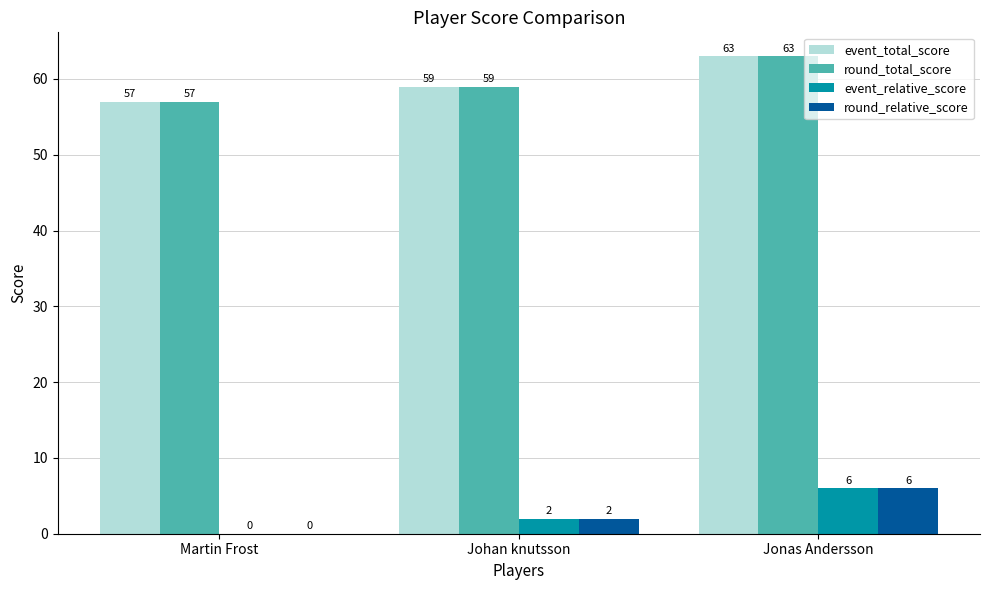

The event_total_score series shows 95 at Jonas Andersson. True or false?

False